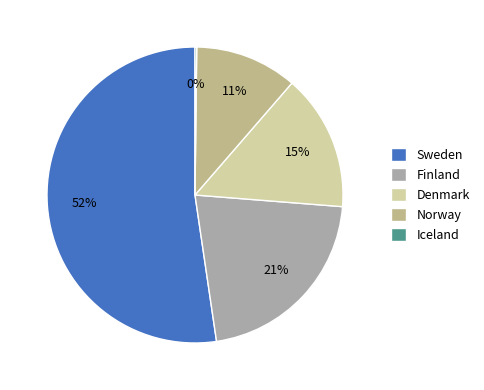

What percentage is the Finland slice, to the nearest percent?

21%